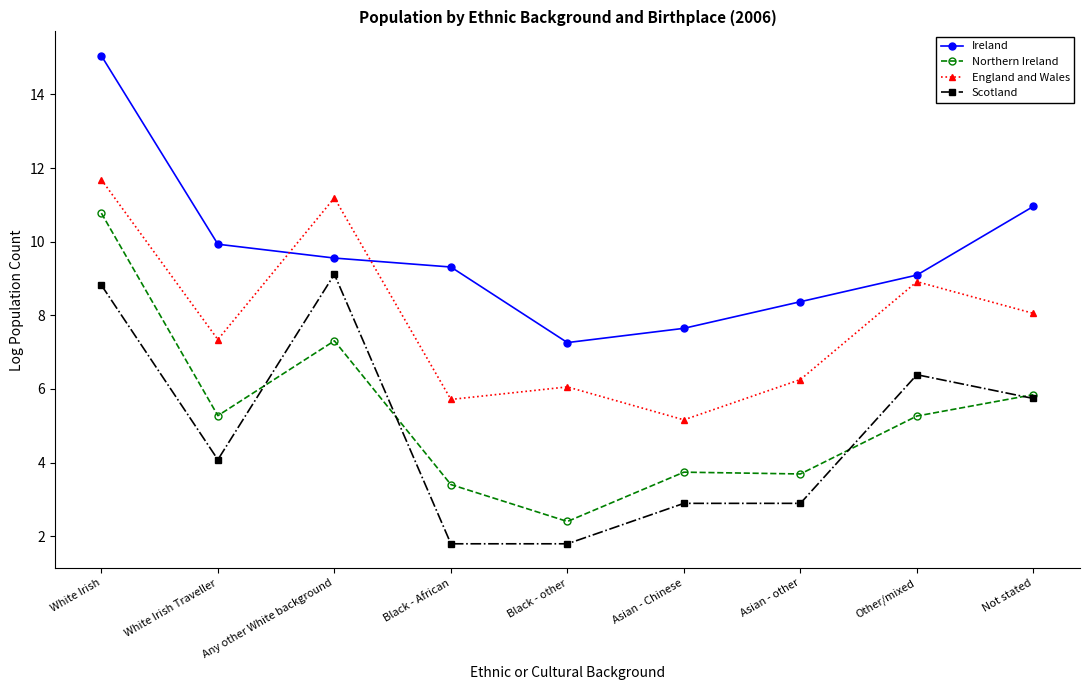

How many categories are shown in the chart?

9